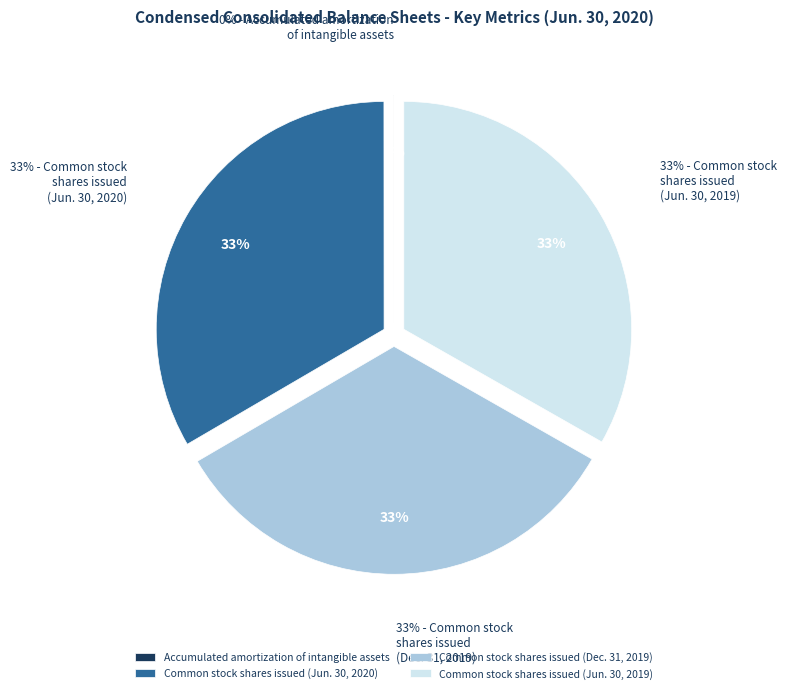

To the nearest percent, what is the difference between the Accumulated amortization
of intangible assets and Common stock
shares issued
(Dec. 31, 2019) slice percentages?

33%